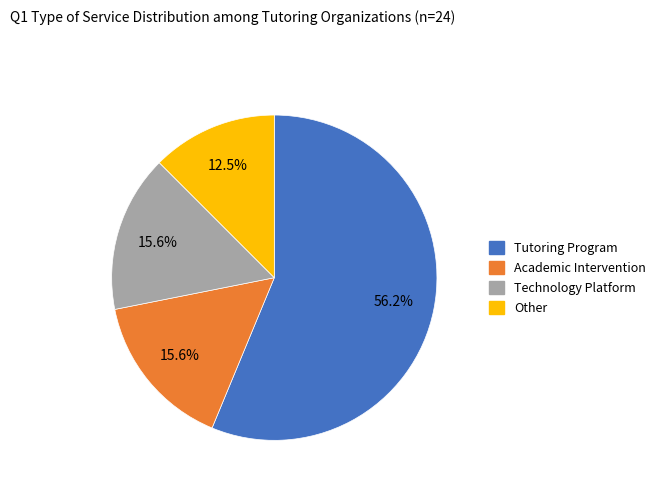

Is there a majority slice in this chart?

Yes